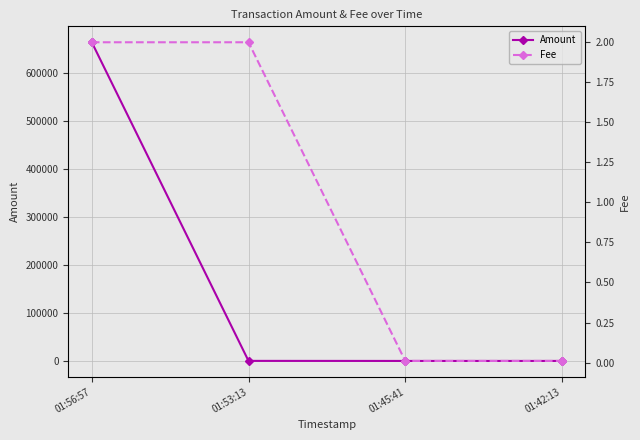

What is the difference between the maximum and minimum values in the Fee series?

2.0